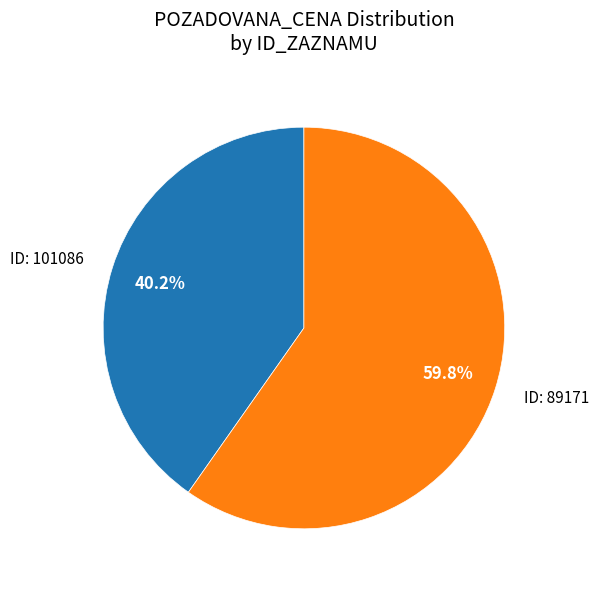

Does any single category account for the majority?

Yes